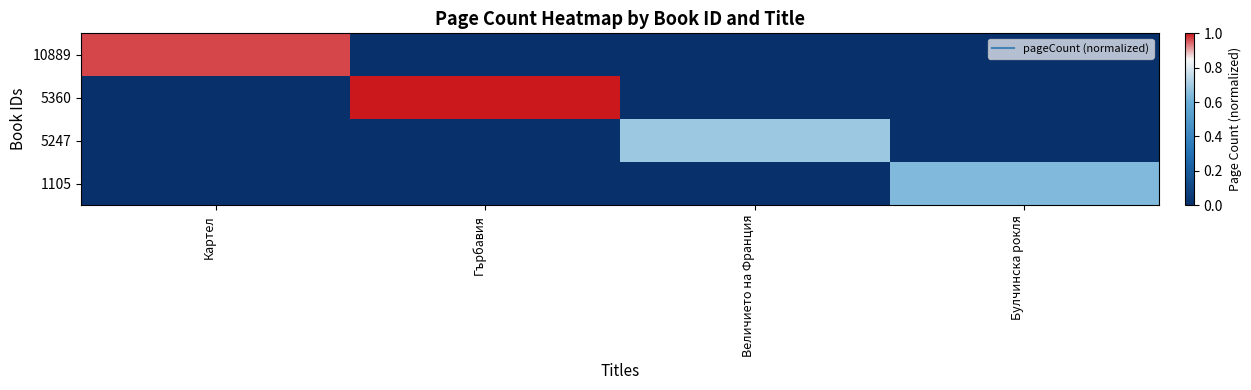

Between Величието на Франция and Булчинска рокля, which series saw the biggest shift?

5247